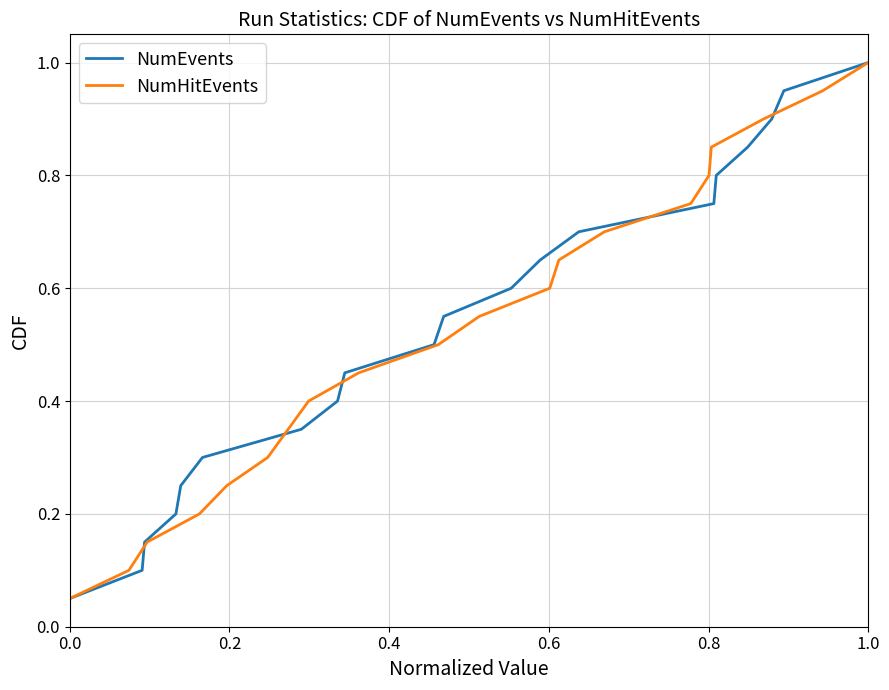

List the series in order of their peak value, lowest first.

NumEvents, NumHitEvents